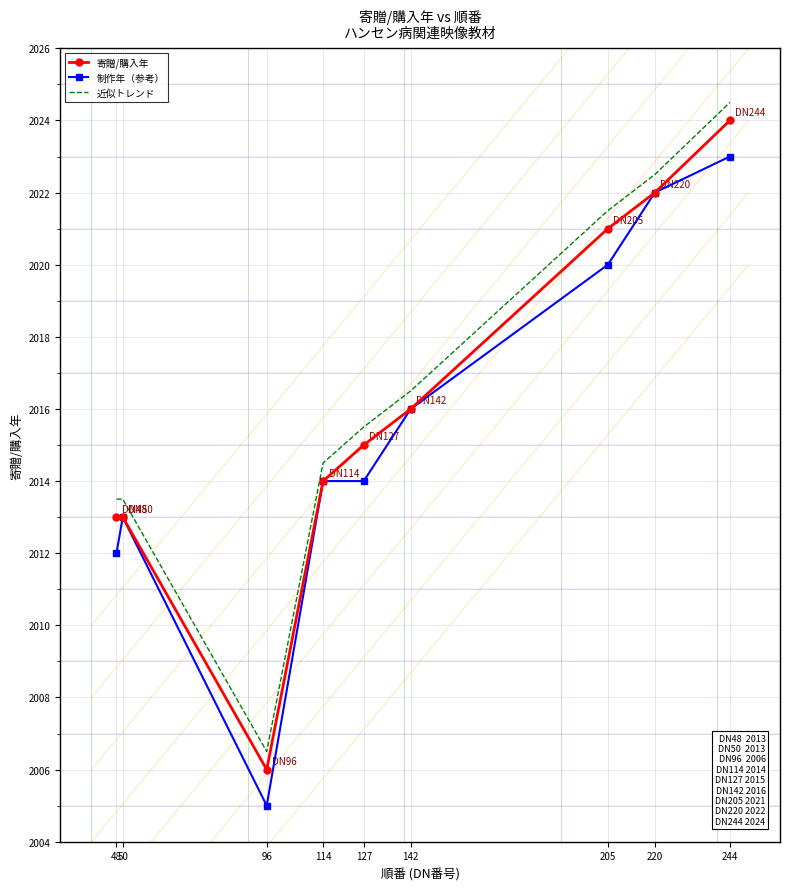

What is the spread (max minus min) of values at 96?

1.5